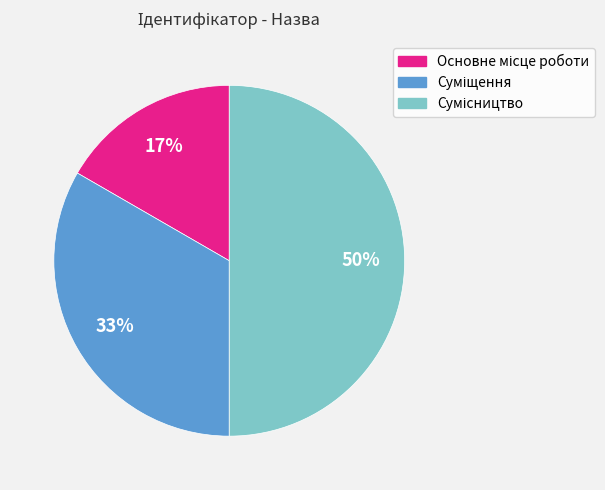

To the nearest percent, what is the difference between the largest and smallest slice percentages?

33%